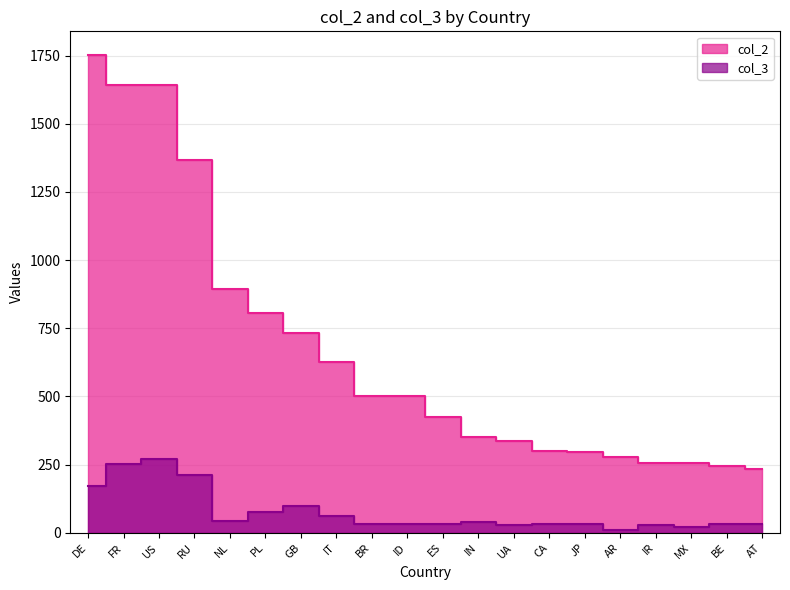

Reading left to right, list all the values displayed in this chart.

col_2: DE=1751.4	FR=1643.1	US=1640.7	RU=1367.4	NL=892.4	PL=806.6	GB=732.7	IT=627.0	BR=503.1	ID=499.9	ES=425.6	IN=349.7	UA=334.9	CA=301.5	JP=294.6	AR=278.3	IR=257.0	MX=255.3	BE=243.6	AT=232.5
col_3: DE=172.1	FR=252.9	US=268.9	RU=211.4	NL=45.0	PL=76.0	GB=96.8	IT=62.0	BR=33.4	ID=32.3	ES=30.7	IN=41.0	UA=29.3	CA=33.1	JP=34.0	AR=11.5	IR=26.7	MX=21.7	BE=30.4	AT=33.7